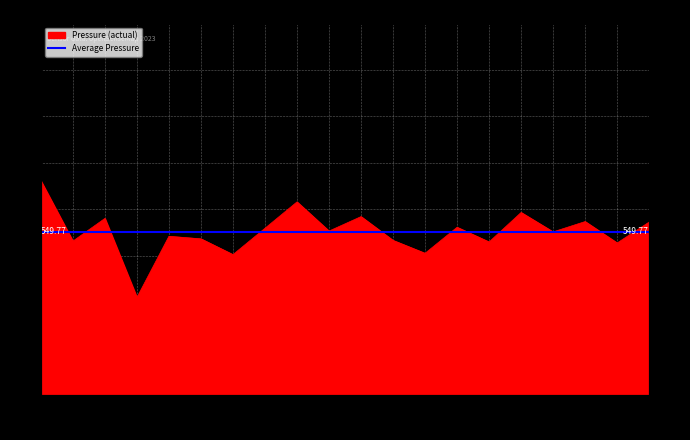

What is the label of the 17th point from the left?

07:22